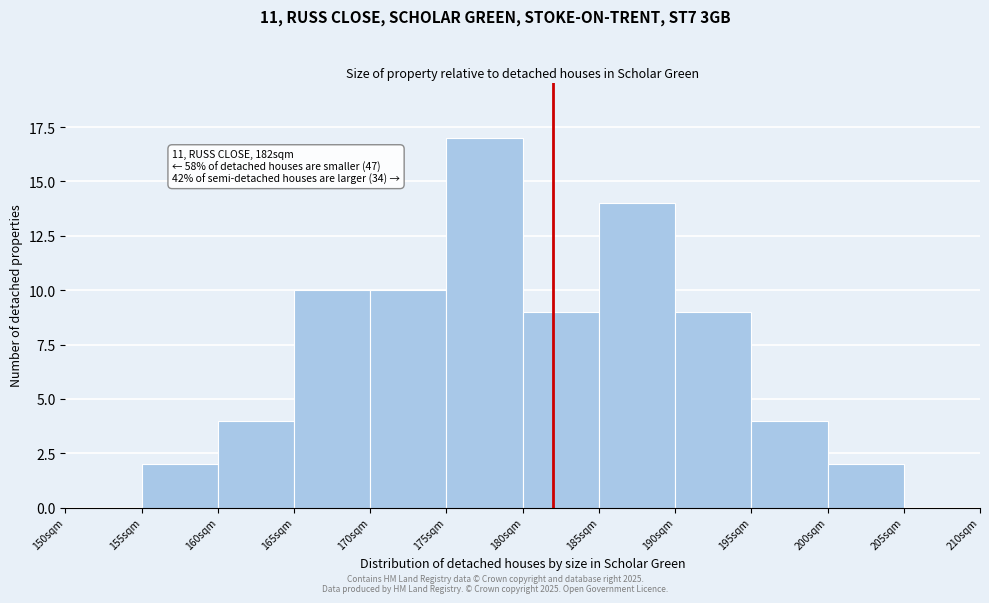

Reading left to right, transcribe all the data shown in this chart.

150sqm=0	155sqm=2	160sqm=4	165sqm=10	170sqm=10	175sqm=17	180sqm=9	185sqm=14	190sqm=9	195sqm=4	200sqm=2	205sqm=0